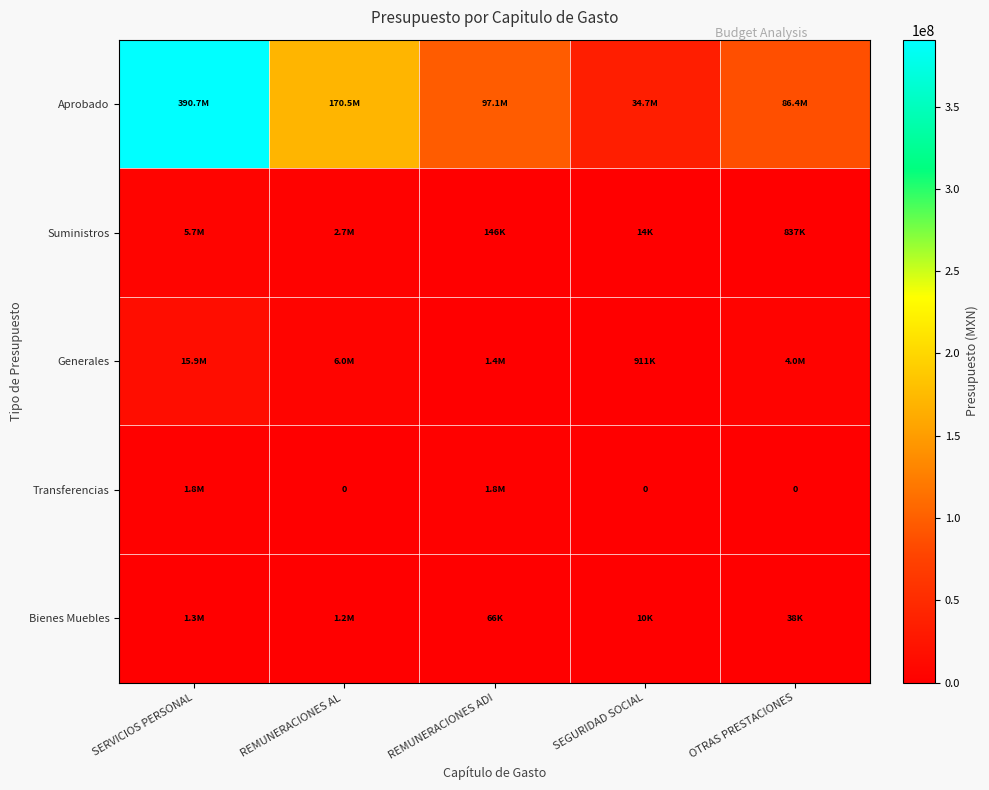

Rank the series at OTRAS PRESTACIONES from highest to lowest value.

Aprobado, Generales, Suministros, Bienes Muebles, Transferencias